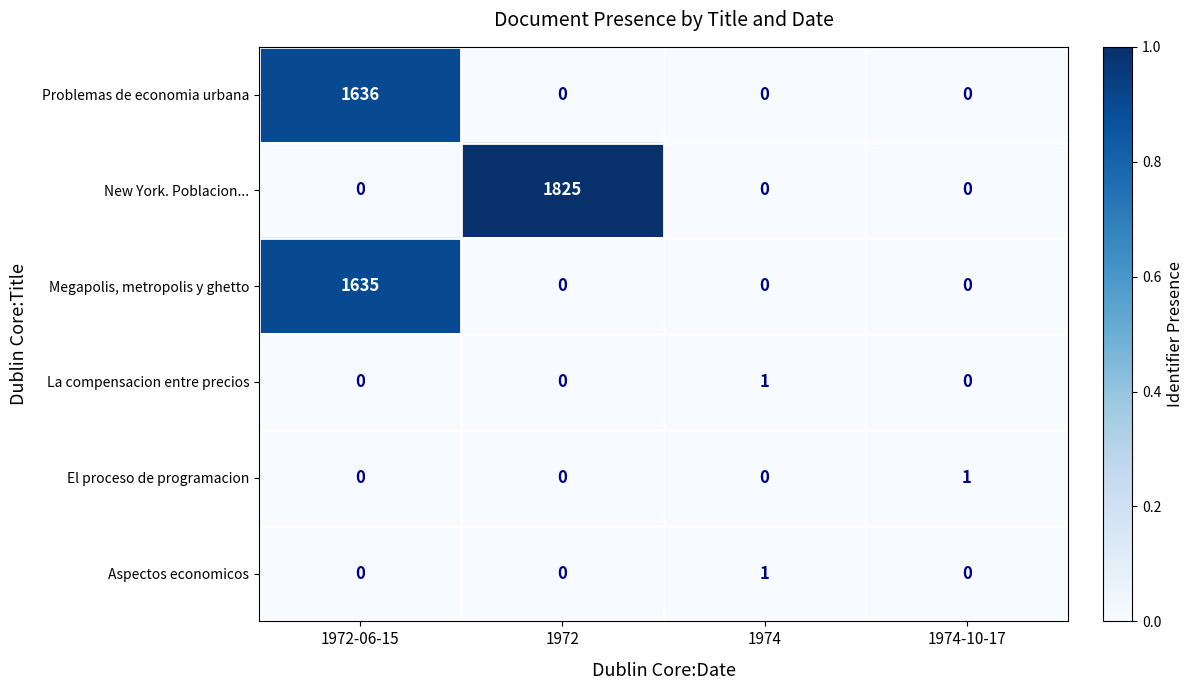

At how many categories does at least one series exceed 0?

4